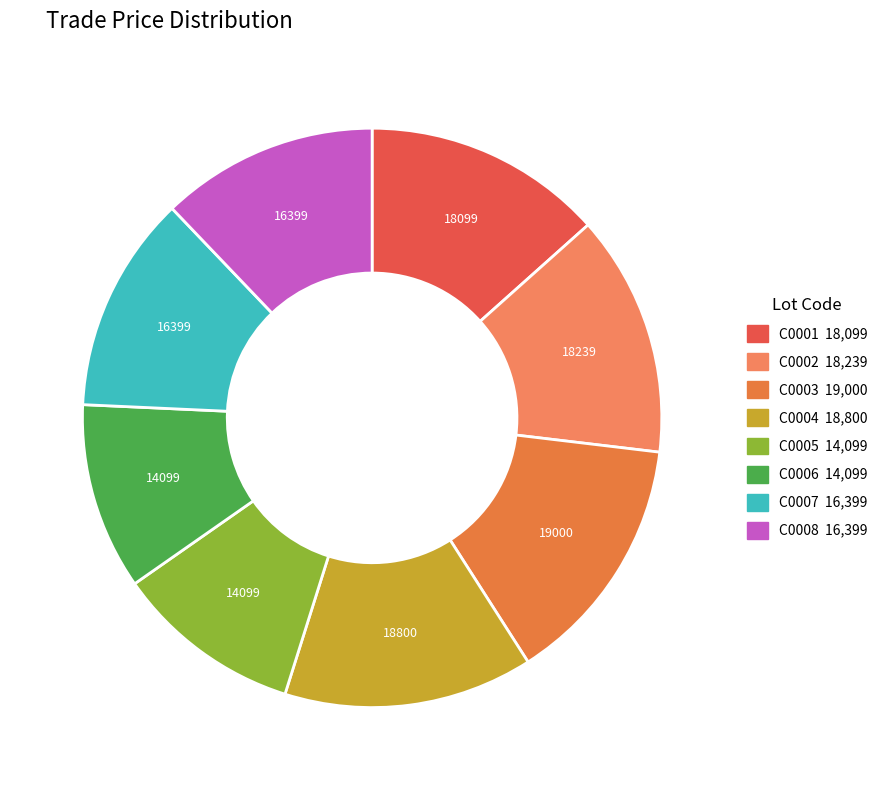

What percentage is the C0001 slice, to the nearest percent?

13%